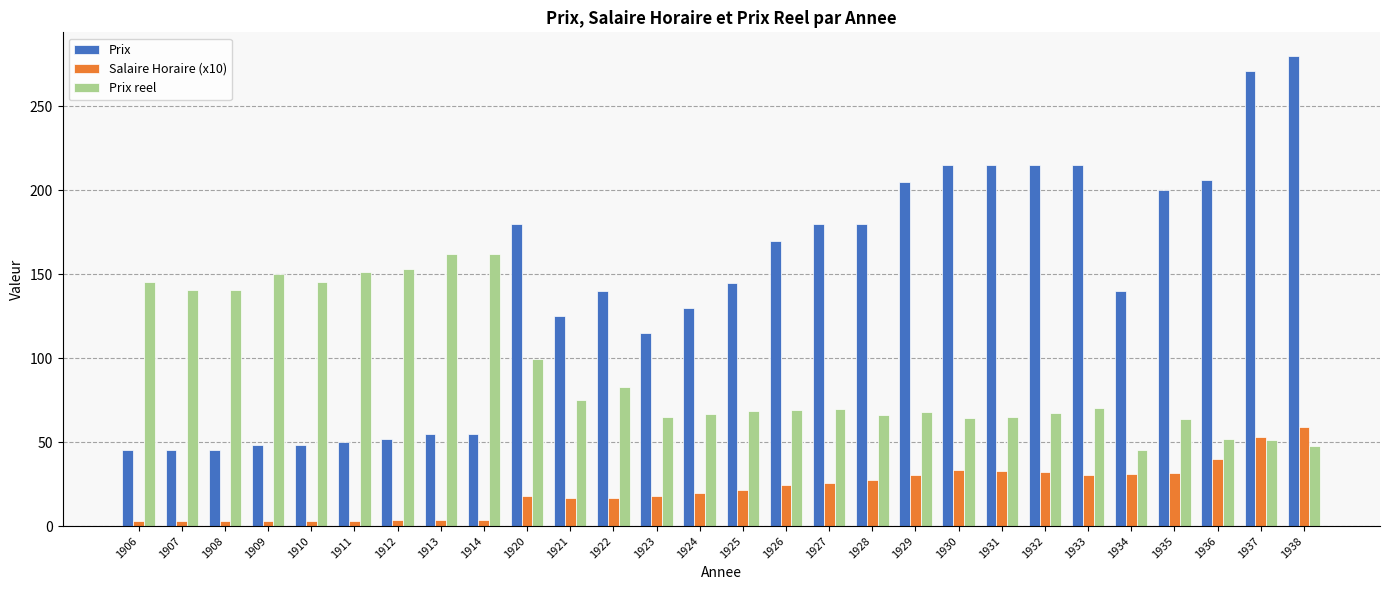

At 1938, list the series in order from largest to smallest.

Prix, Salaire Horaire (x10), Prix reel